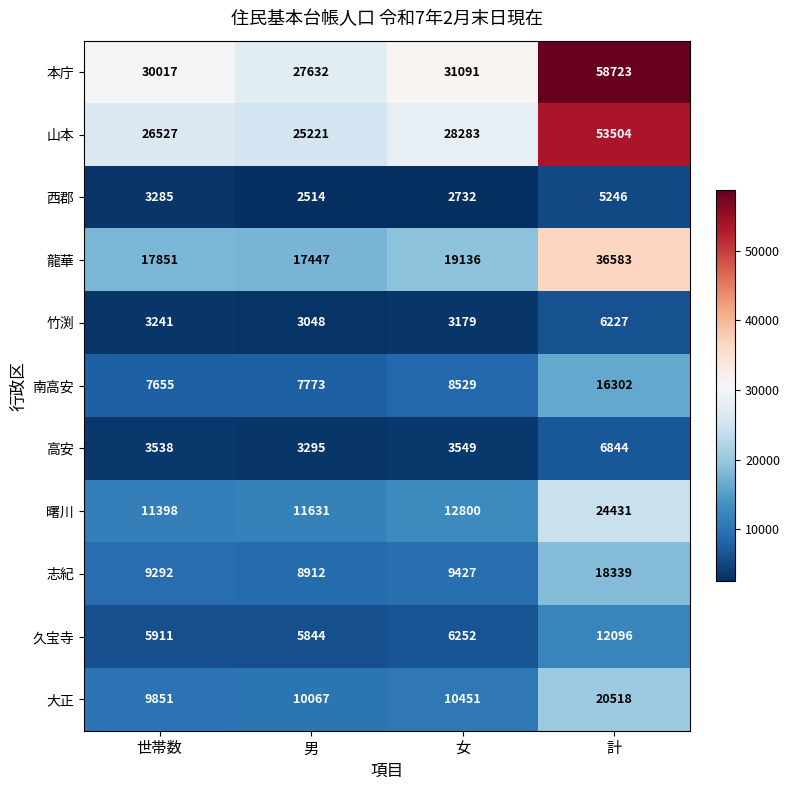

What is the difference between the 龍華 values at 計 and 女?

17447